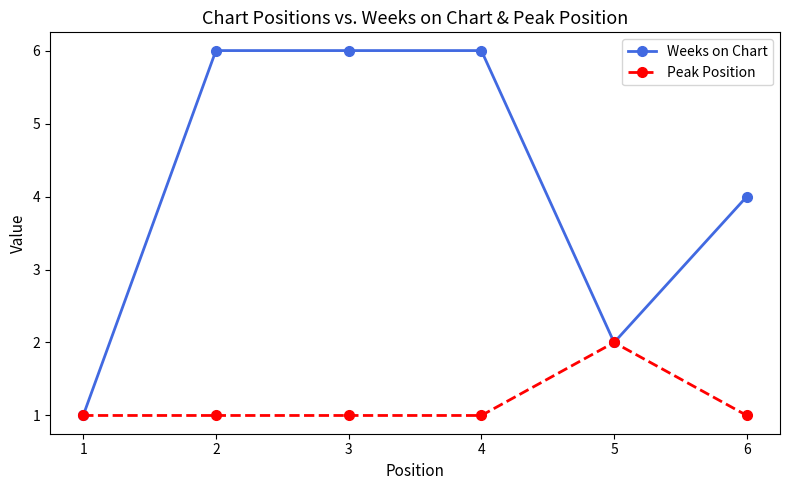

Count the number of categories in the chart.

6